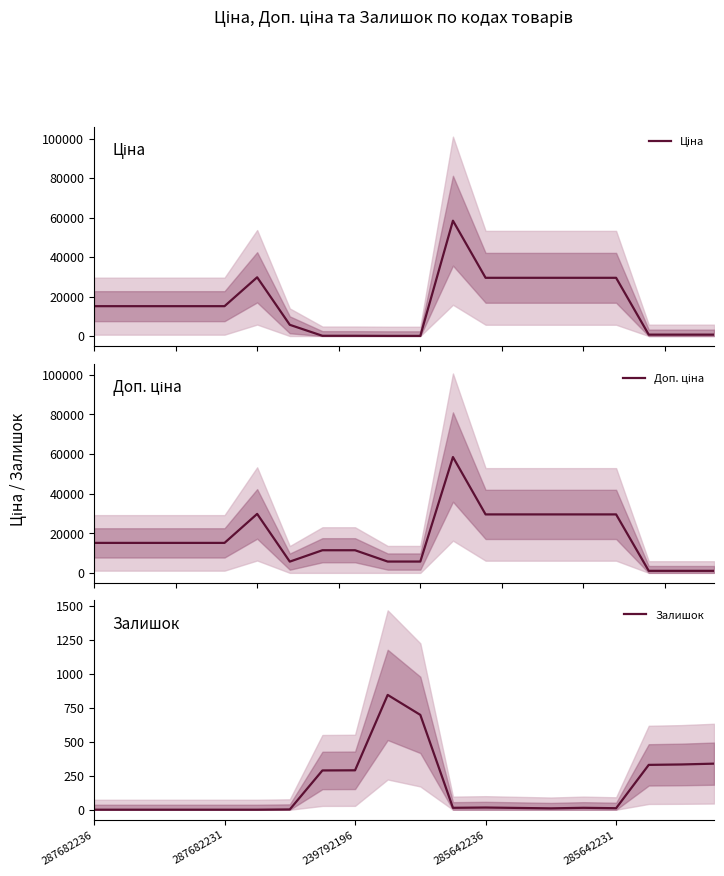

How many lines are shown in the chart?

3